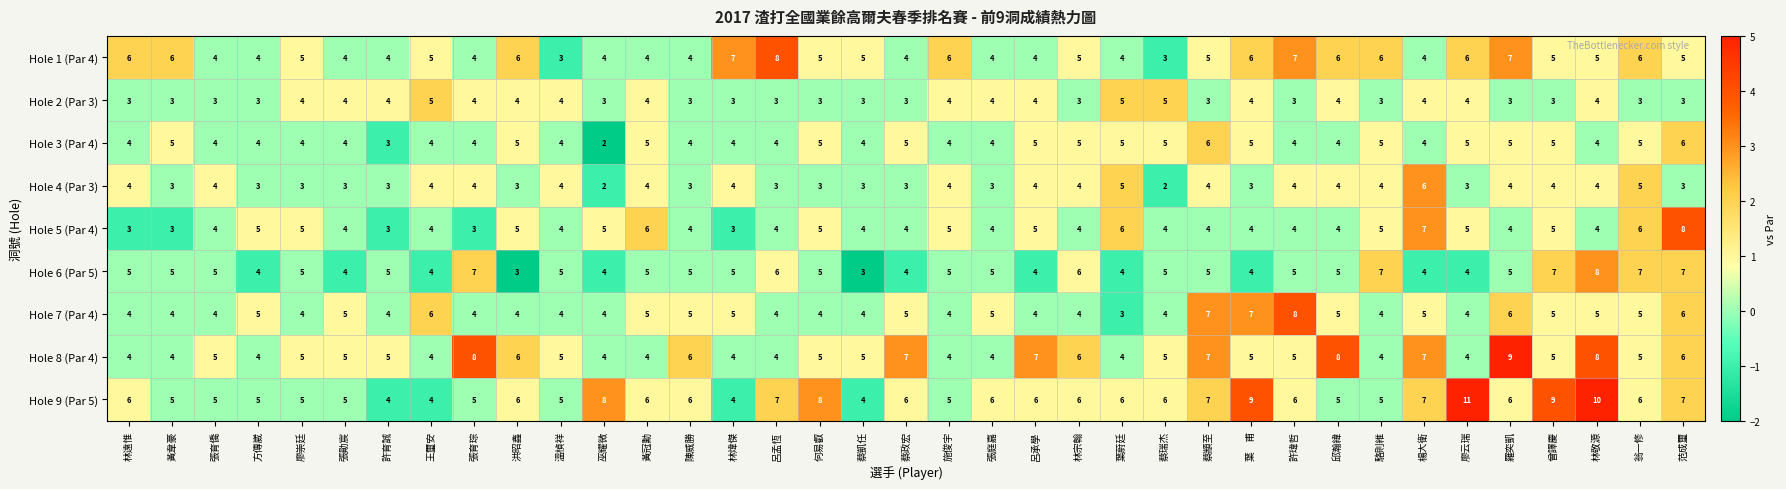

What is the difference between the highest and lowest values at 曾譯慶?

6